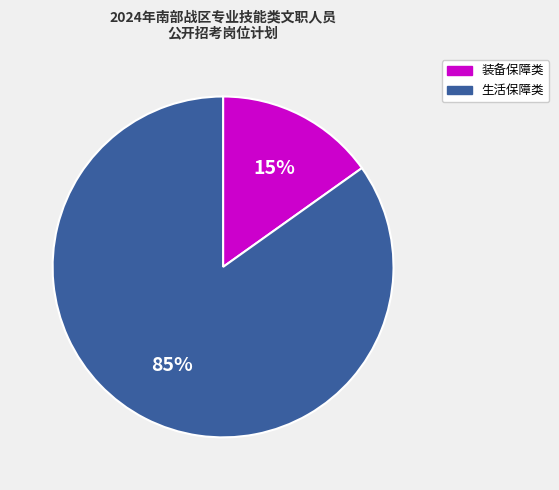

How many slices are in this pie chart?

2